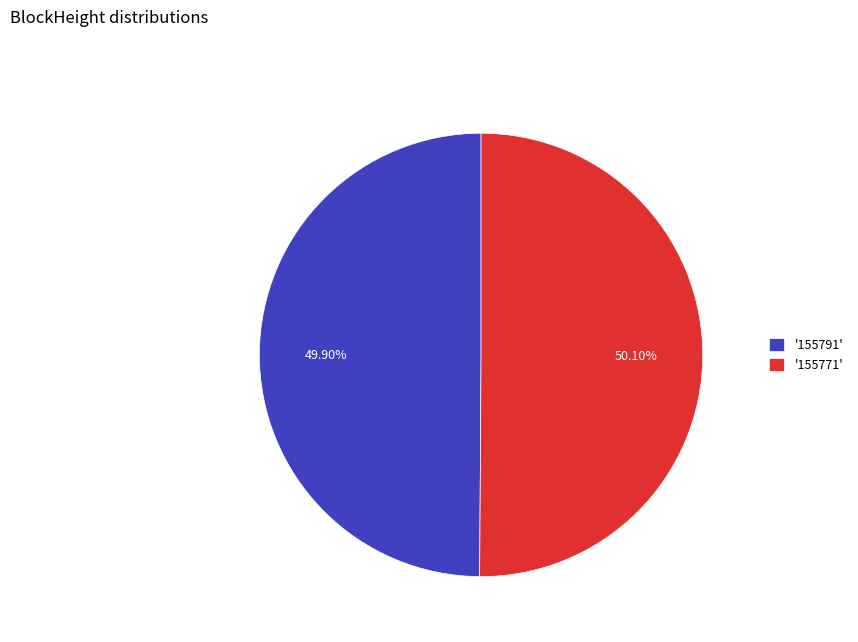

Is the sum of '155771' and '155791' greater than half?

Yes